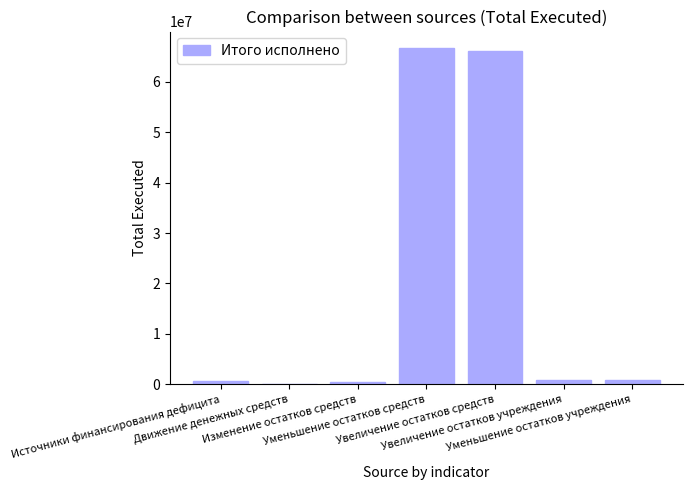

What is the maximum value shown in the chart?

66632634.6